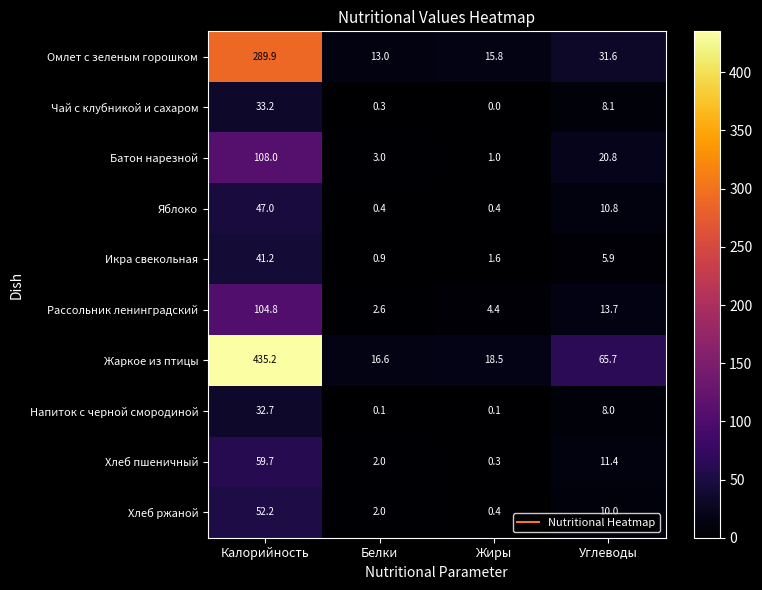

What is the difference between the highest and lowest values at Калорийность?

402.5